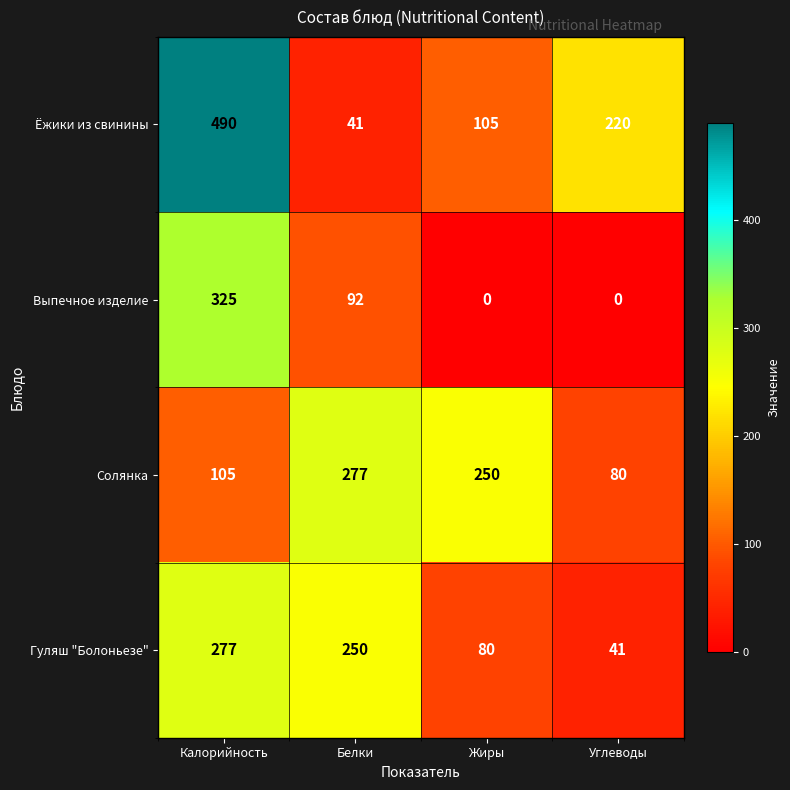

How many values in the Гуляш "Болоньезе" series are below 250?

2